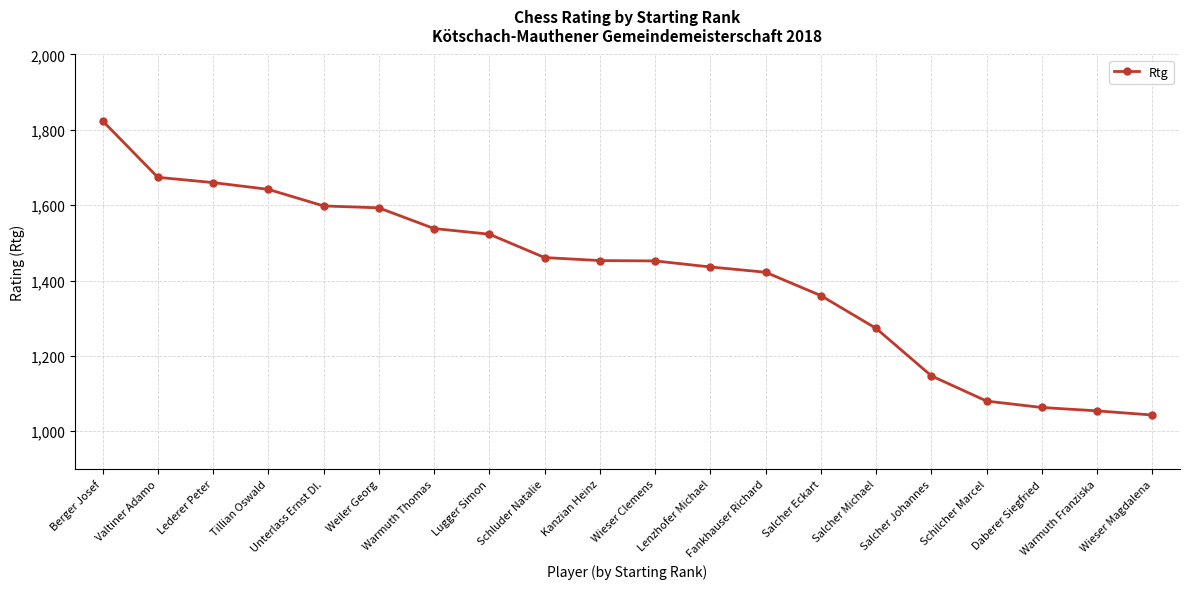

What is the value of the 3rd point from the left?

1660